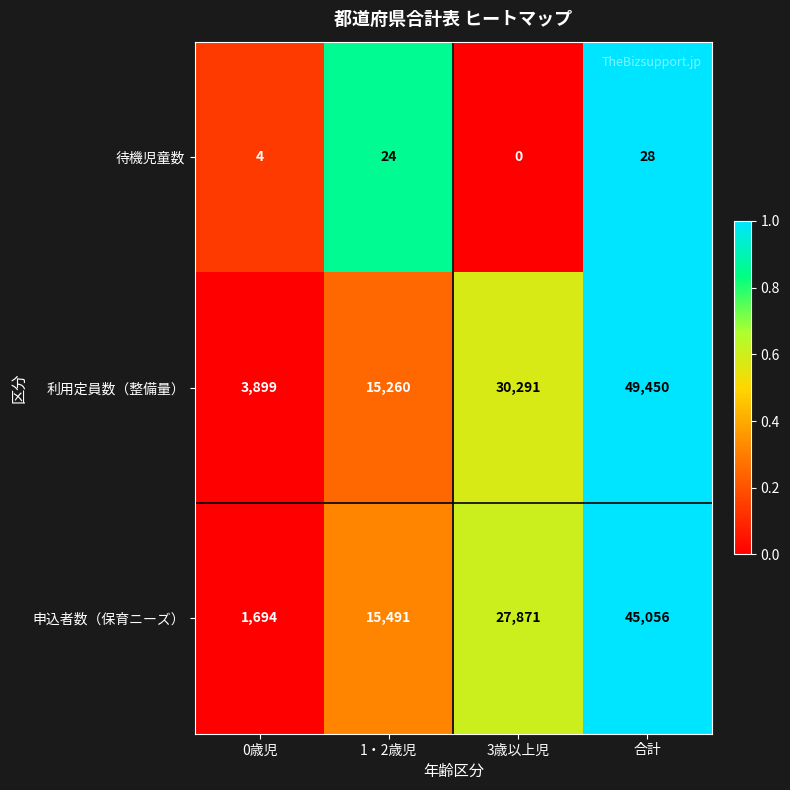

What is the greatest value displayed?

49450